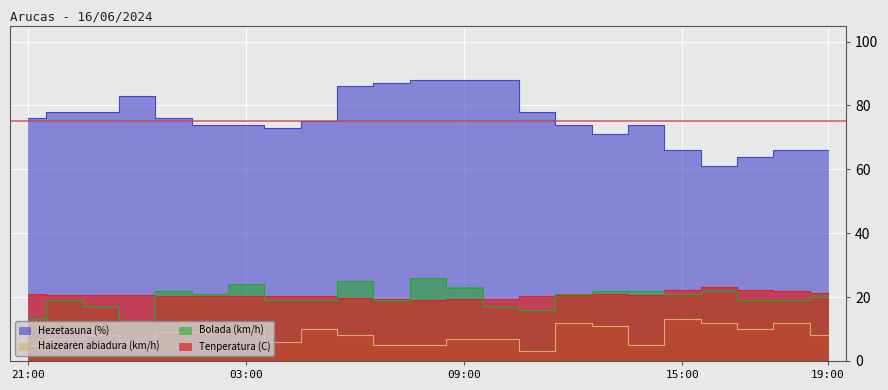

Reading left to right, list all the values displayed in this chart.

Tenperatura (C): 21.1	20.8	20.8	20.7	20.2	20.3	20.3	20.2	20.2	19.6	19.4	19.2	19.3	19.3	20.4	20.7	21.0	20.7	22.3	23.1	22.1	21.9	21.3
Hezetasuna (%): 76.0	78.0	78.0	83.0	76.0	74.0	74.0	73.0	75.0	86.0	87.0	88.0	88.0	88.0	78.0	74.0	71.0	74.0	66.0	61.0	64.0	66.0	66.0
Haizearen abiadura (km/h): 5.0	7.0	8.0	6.0	9.0	9.0	10.0	6.0	10.0	8.0	5.0	5.0	7.0	7.0	3.0	12.0	11.0	5.0	13.0	12.0	10.0	12.0	8.0
Bolada (km/h): 13.0	19.0	17.0	12.0	22.0	21.0	24.0	19.0	19.0	25.0	19.0	26.0	23.0	17.0	16.0	21.0	22.0	22.0	21.0	22.0	19.0	19.0	20.0